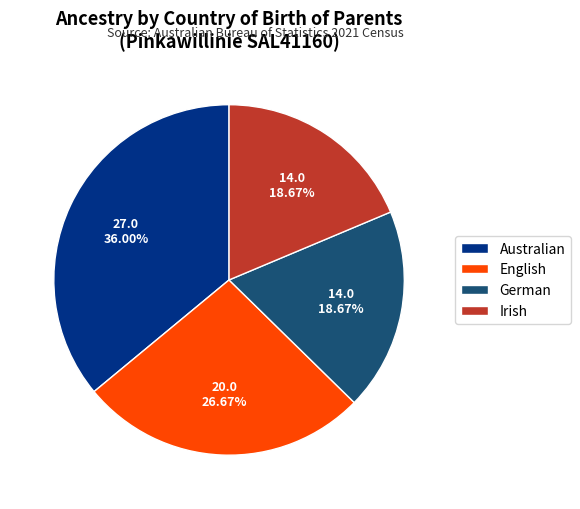

Does German account for over 50% of the chart?

No